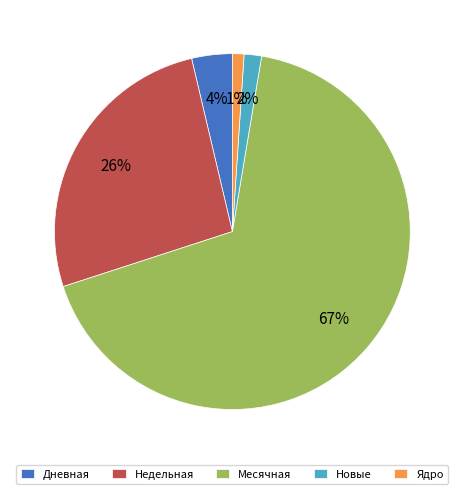

Is there any slice that represents more than half of the pie?

Yes